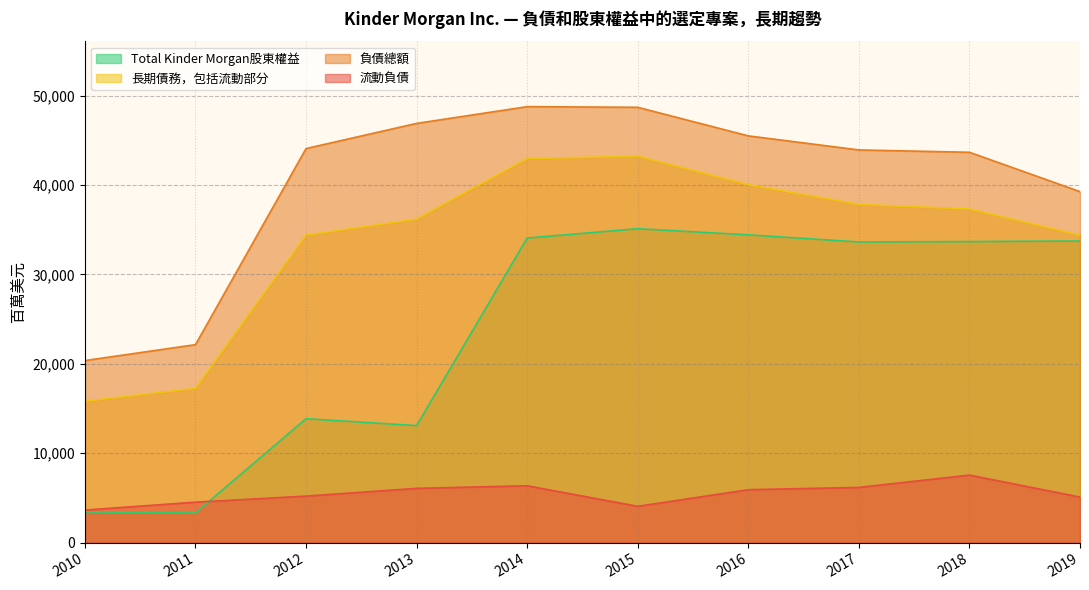

Which series changed the most between 2013 and 2015?

Total Kinder Morgan股東權益